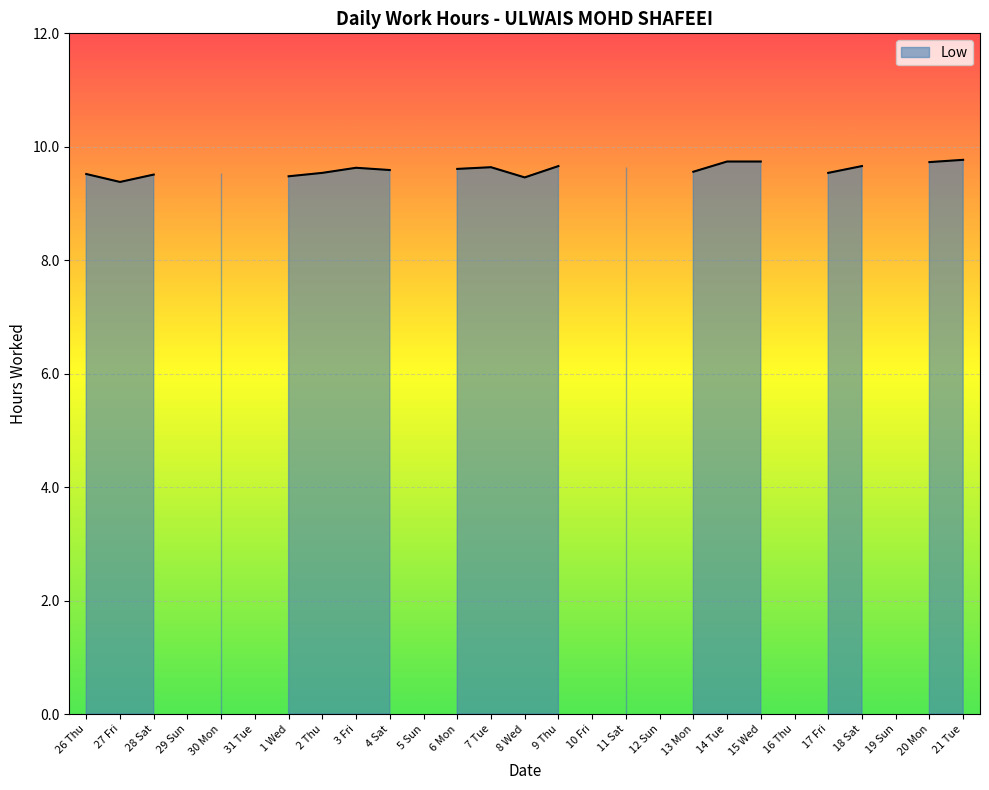

Where is the first local minimum?

27 Fri